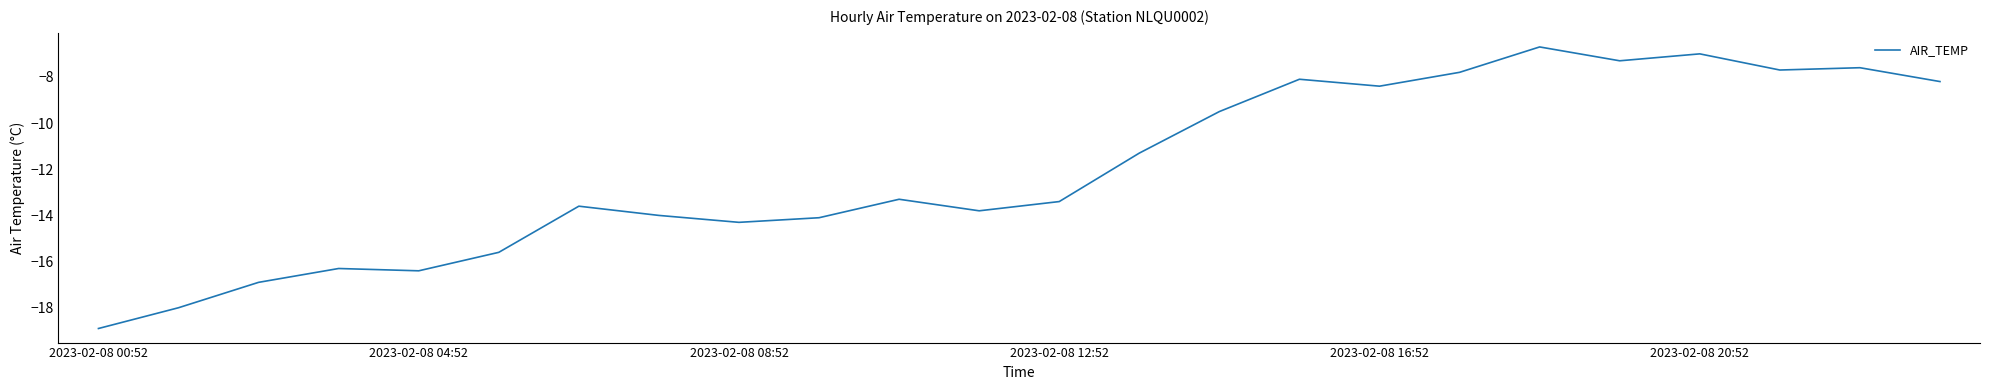

What is the difference between the maximum and minimum values?

12.2